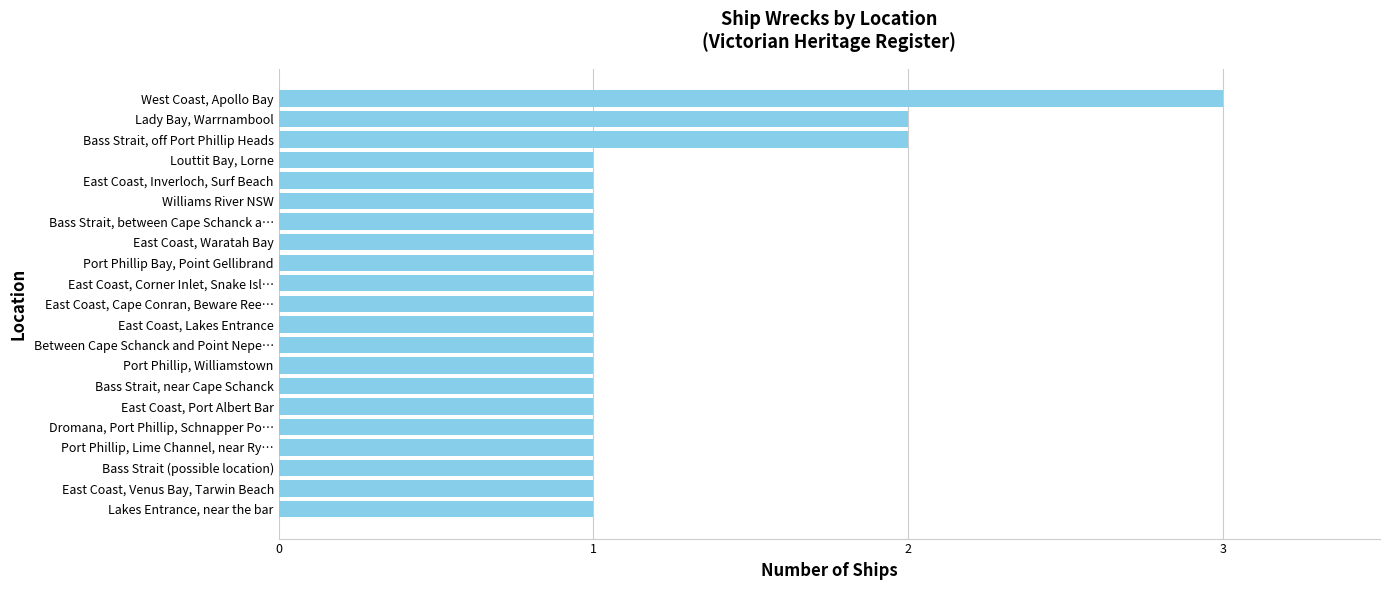

Does the chart contain any negative values?

No